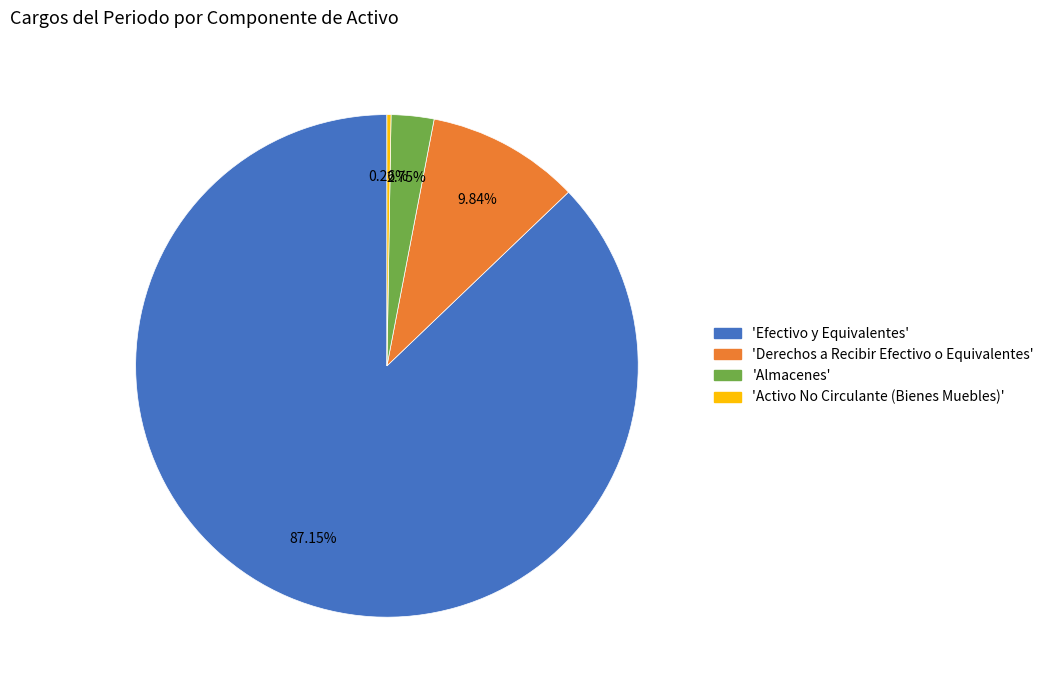

Is there any slice that represents more than half of the pie?

Yes